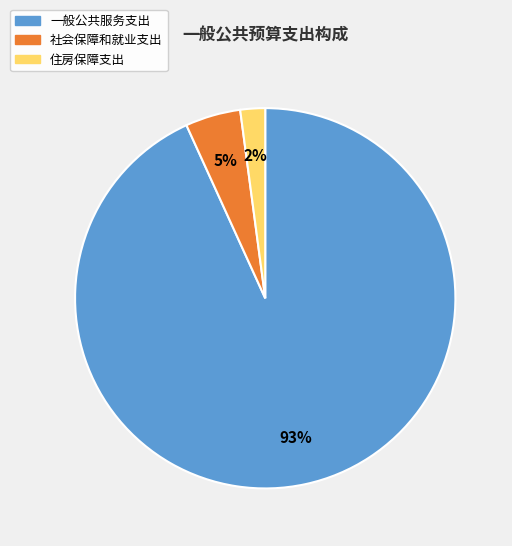

To the nearest percent, what is the average slice percentage?

33%